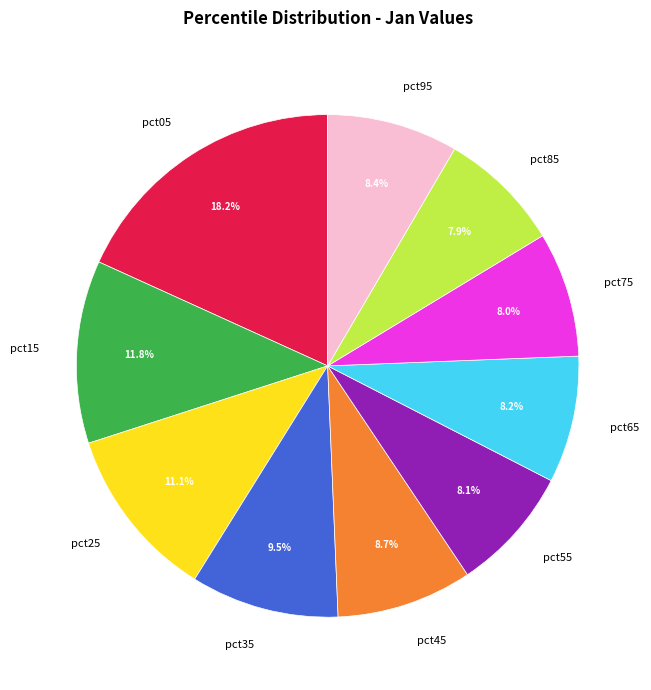

Between pct15 and pct25, which is larger?

pct15